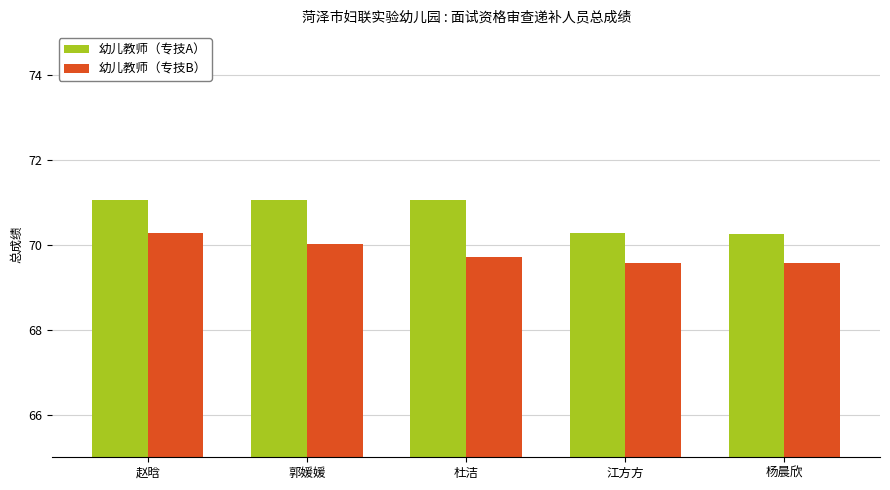

What position from the left is 杨晨欣?

5